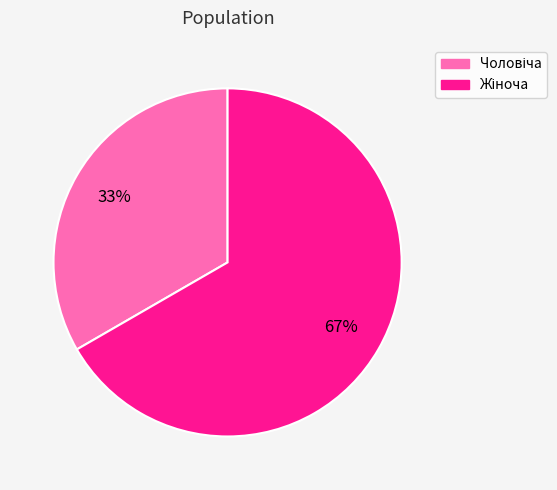

Is there any slice that represents more than half of the pie?

Yes